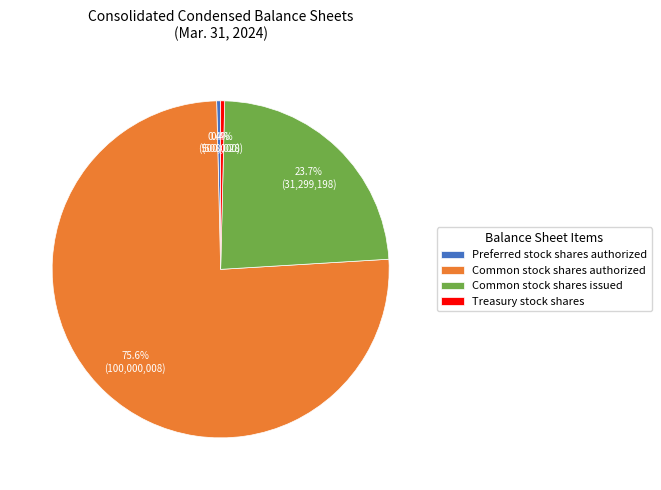

Count the number of slices in the pie.

4